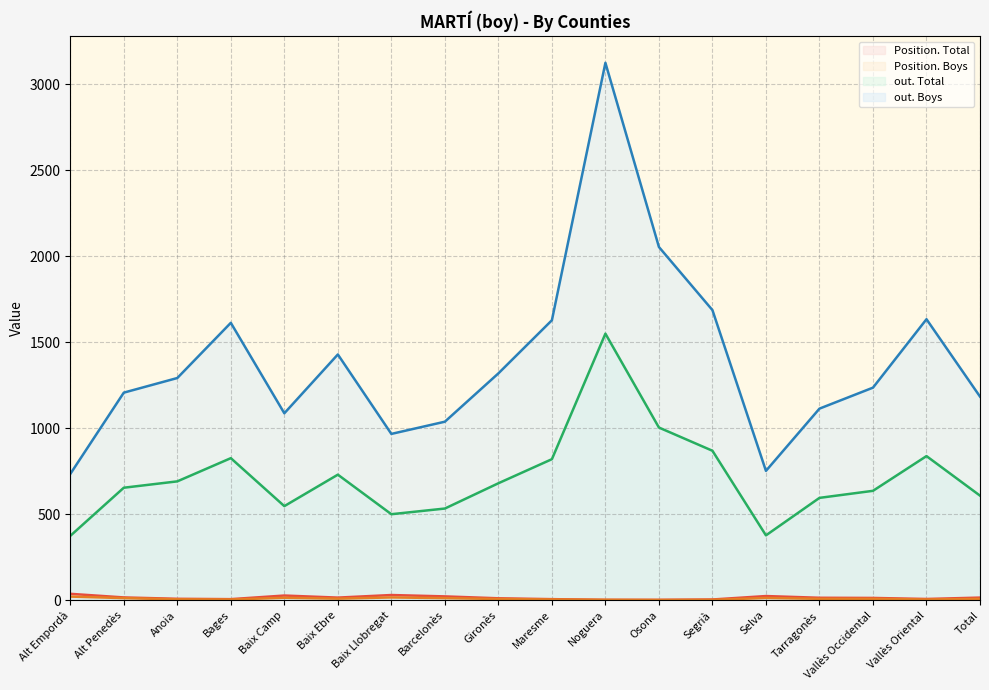

What is the value of the Position. Boys point at the 17th from the left?

4